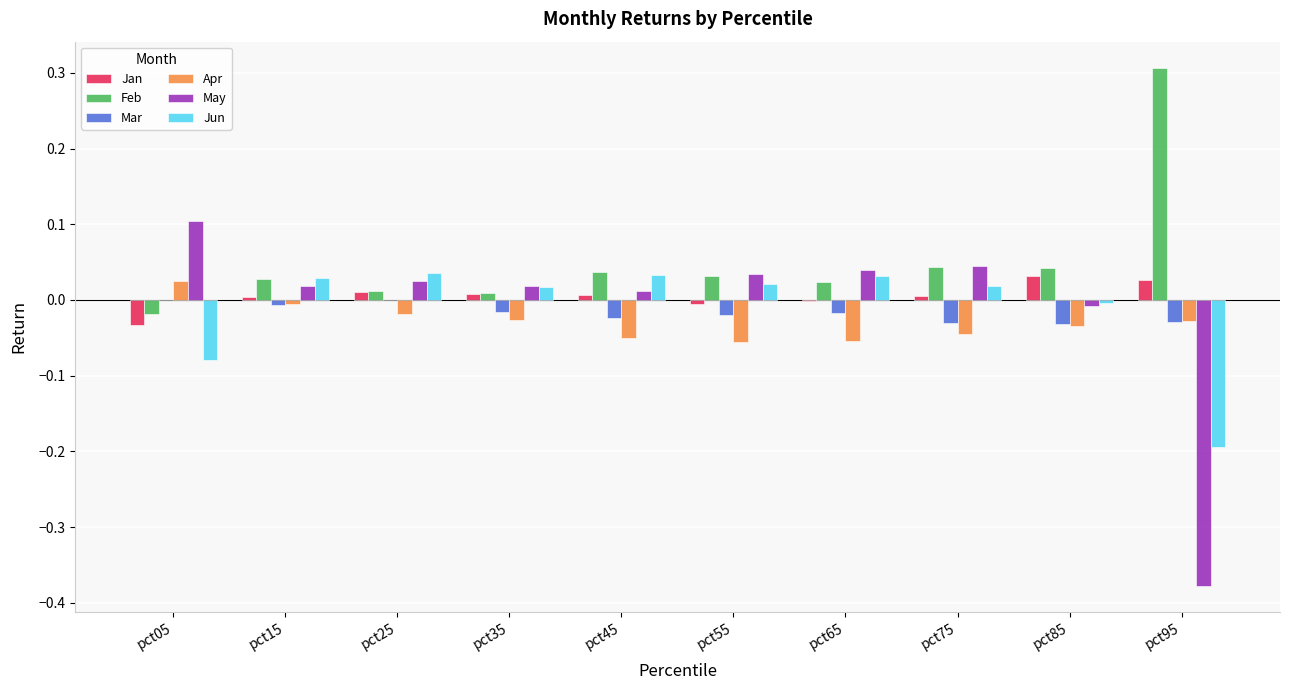

The Jan series shows 0.0 at pct35. True or false?

True